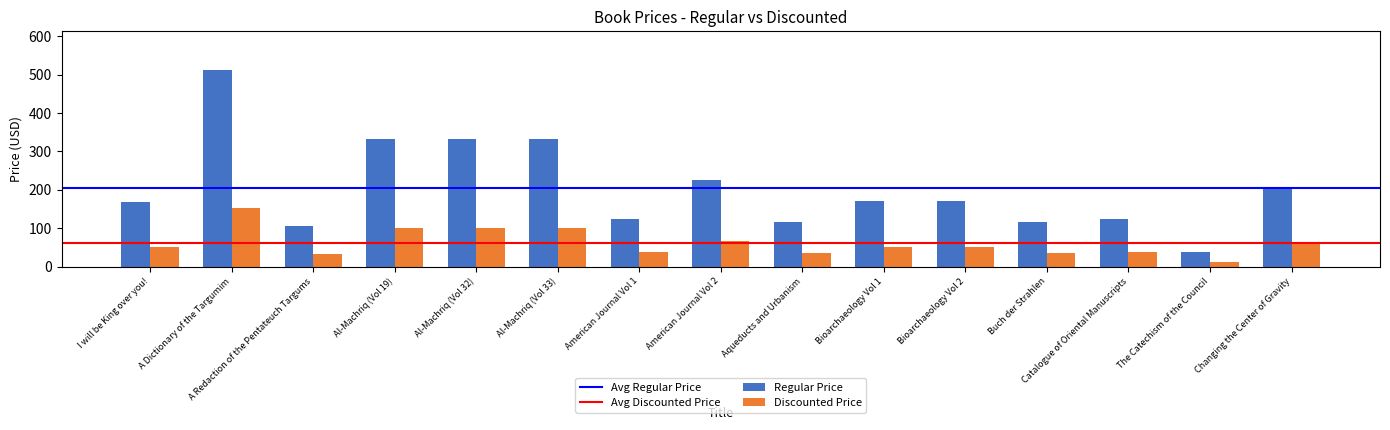

At which label does Regular Price reach its peak?

A Dictionary of the Targumim